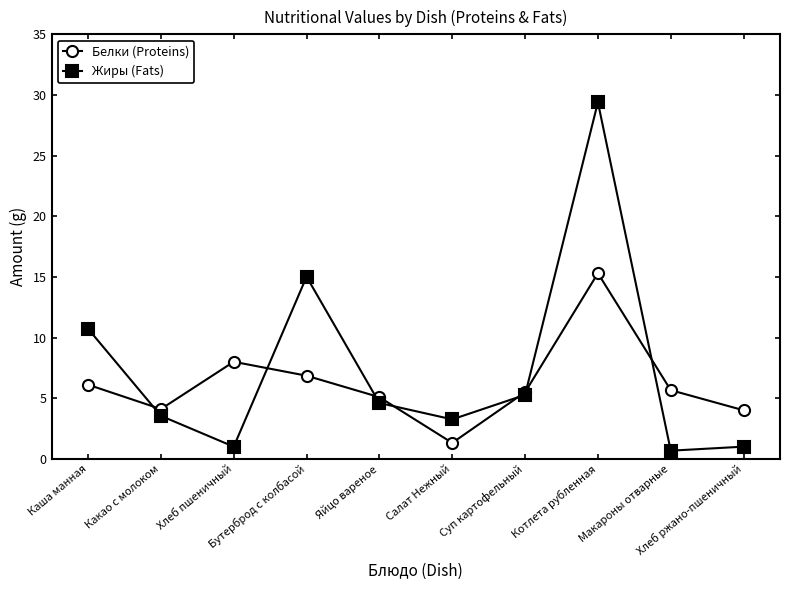

What is the label of the 9th point from the left?

Макароны отварные